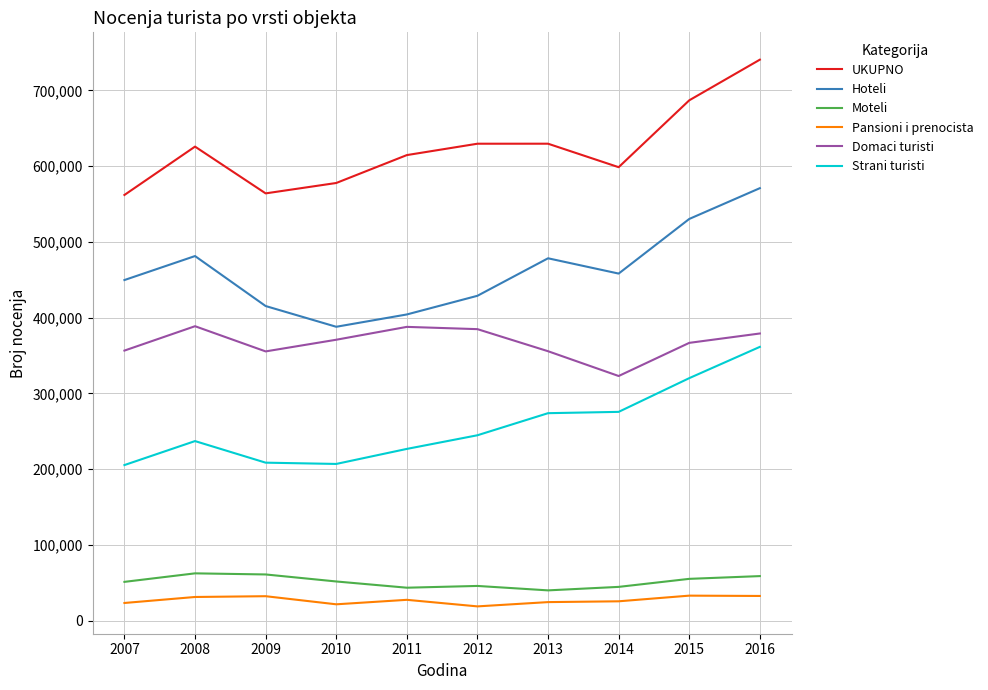

What is the smallest value displayed?

18883